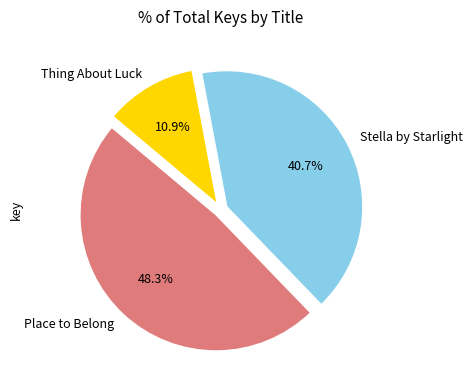

Is there any slice that represents more than half of the pie?

No